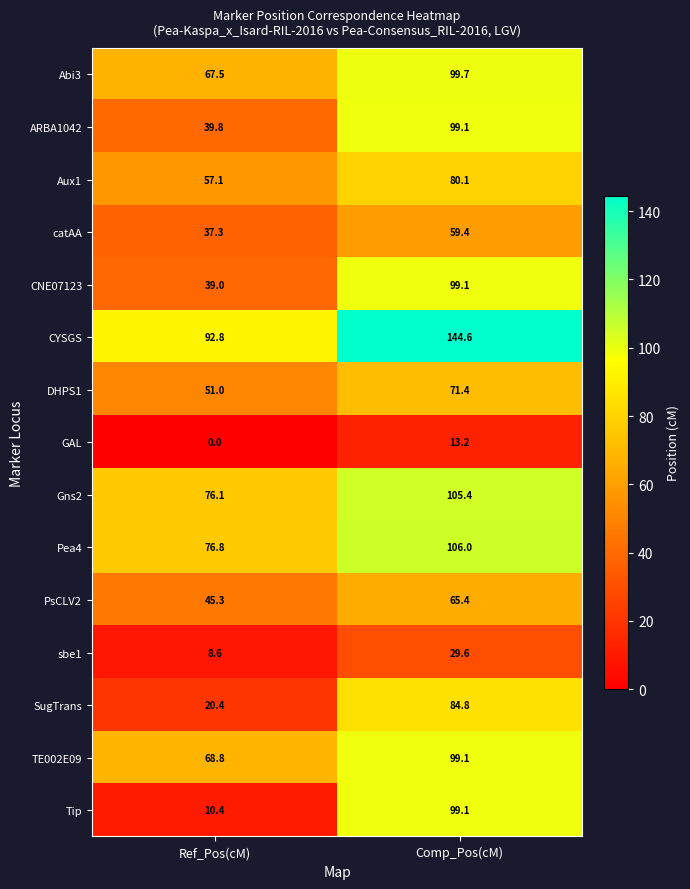

At which label does catAA first exceed 59?

Comp_Pos(cM)